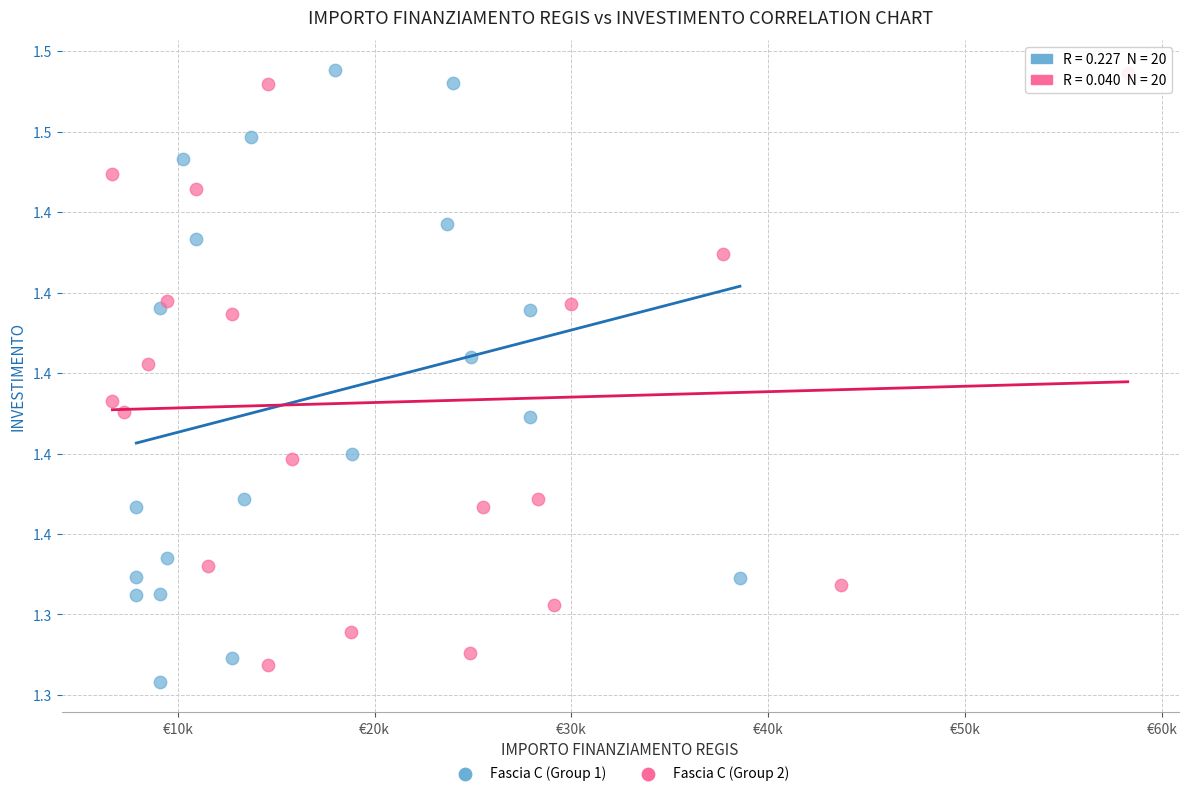

What are all the series names shown in the legend?

Fascia C (Group 1), Fascia C (Group 2)